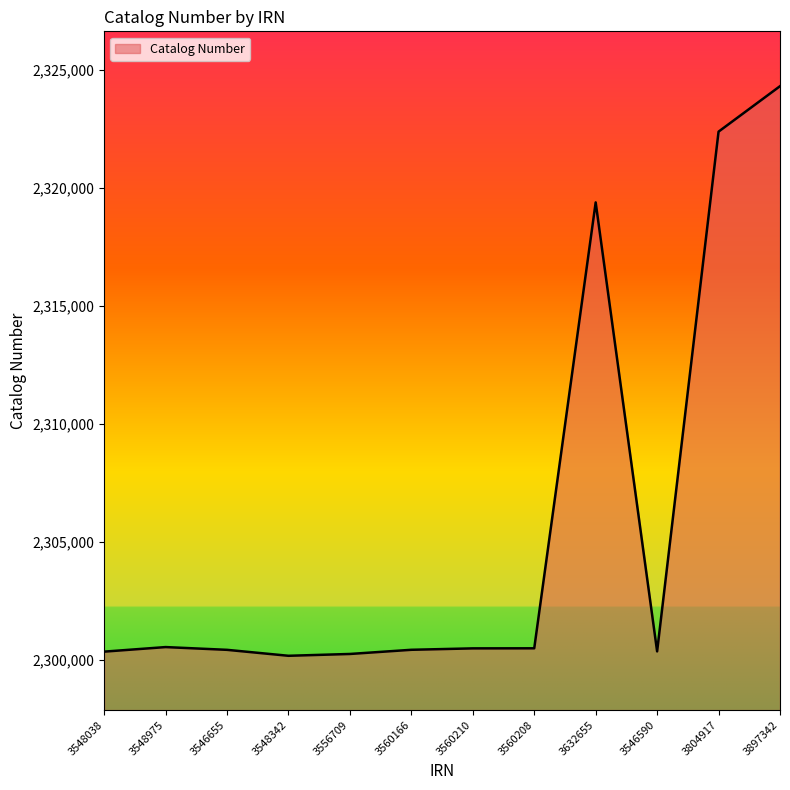

What position from the left is 3632655?

9